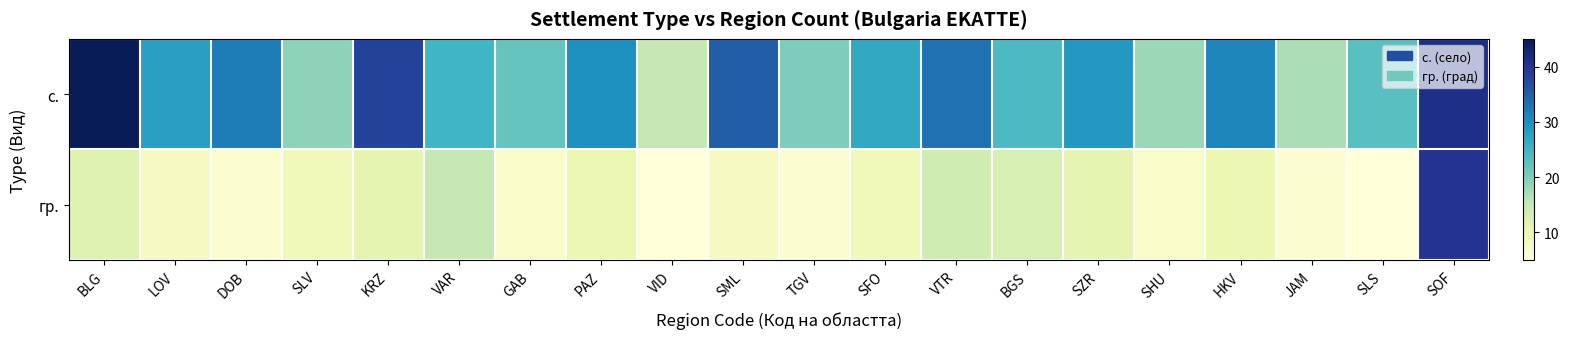

Between HKV and KRZ, which is larger?

KRZ